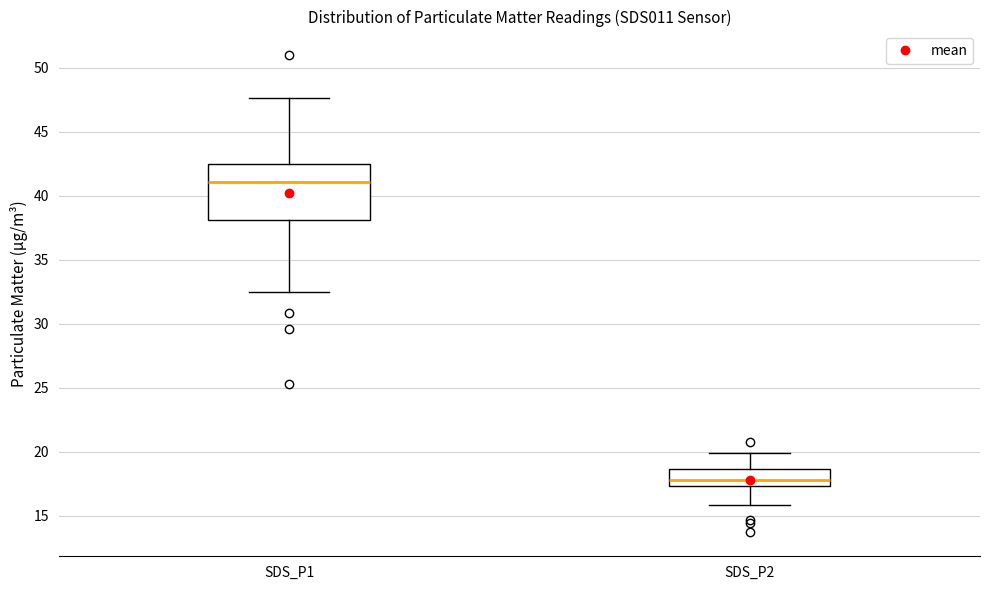

Where does the median line of the box for SDS_P2 sit on the y-axis? The values are not printed on the chart, so give them approximately, as read against the axis.

18.0